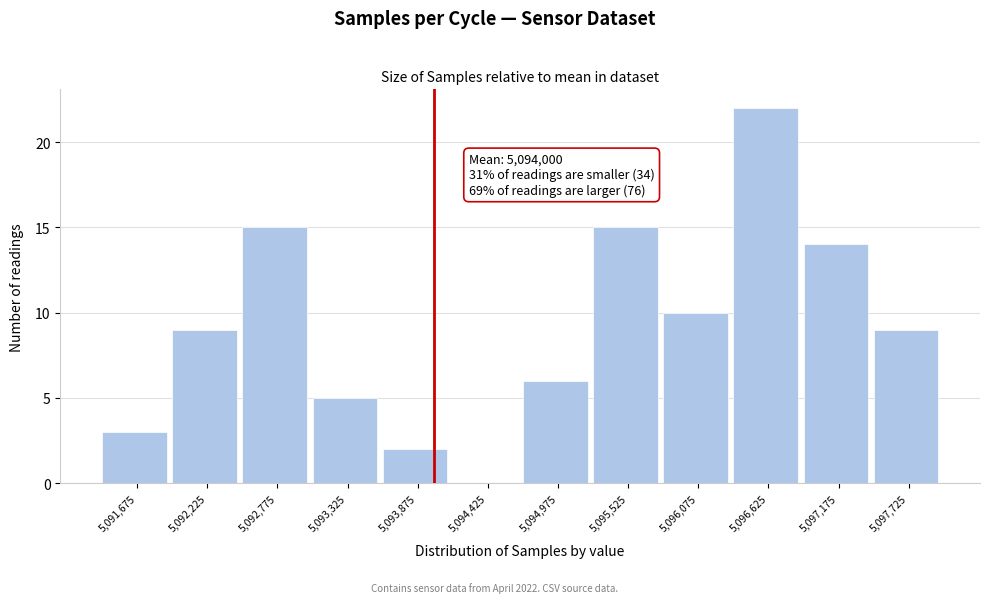

Over which range of the x-axis is the bar tallest?

5096350 to 5096900